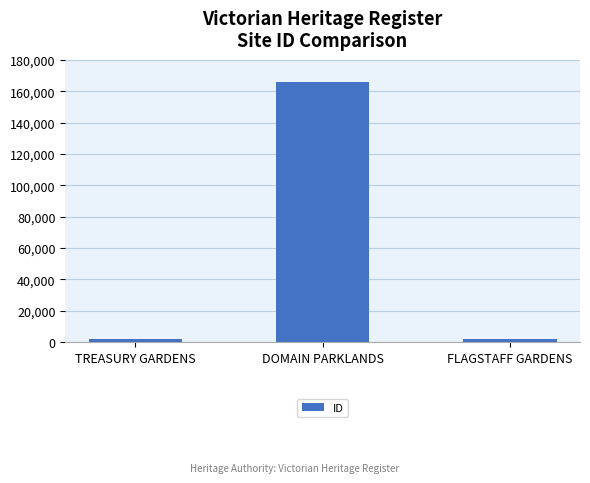

The value at DOMAIN PARKLANDS is 165951. True or false?

True